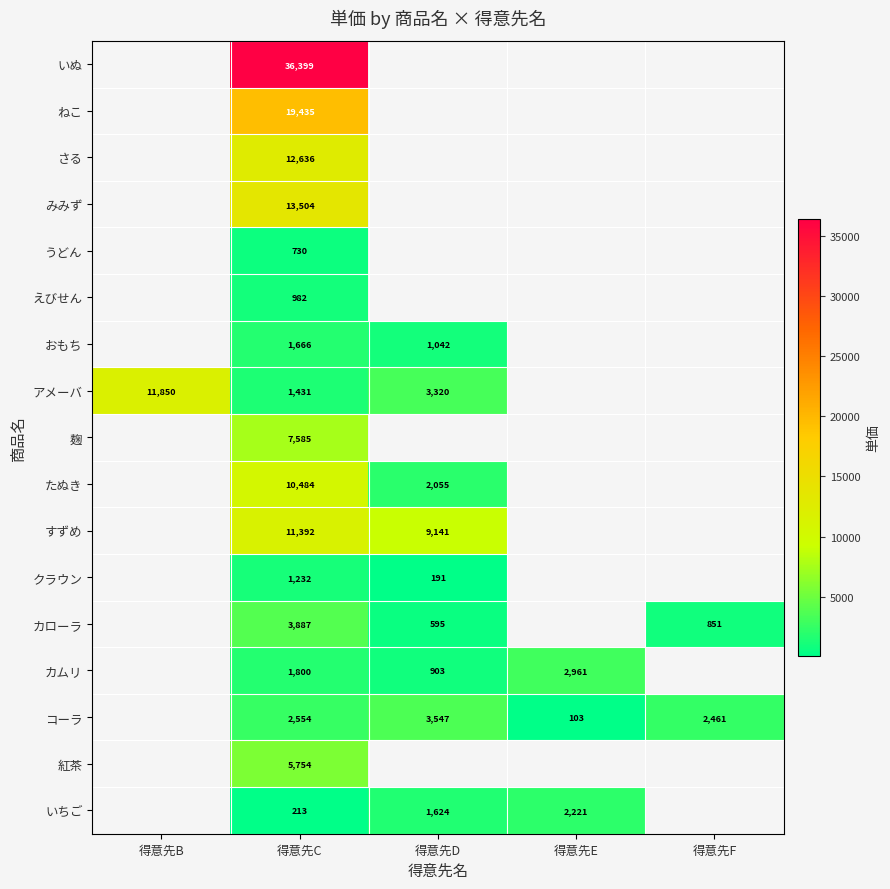

How many data points does each series have?

5